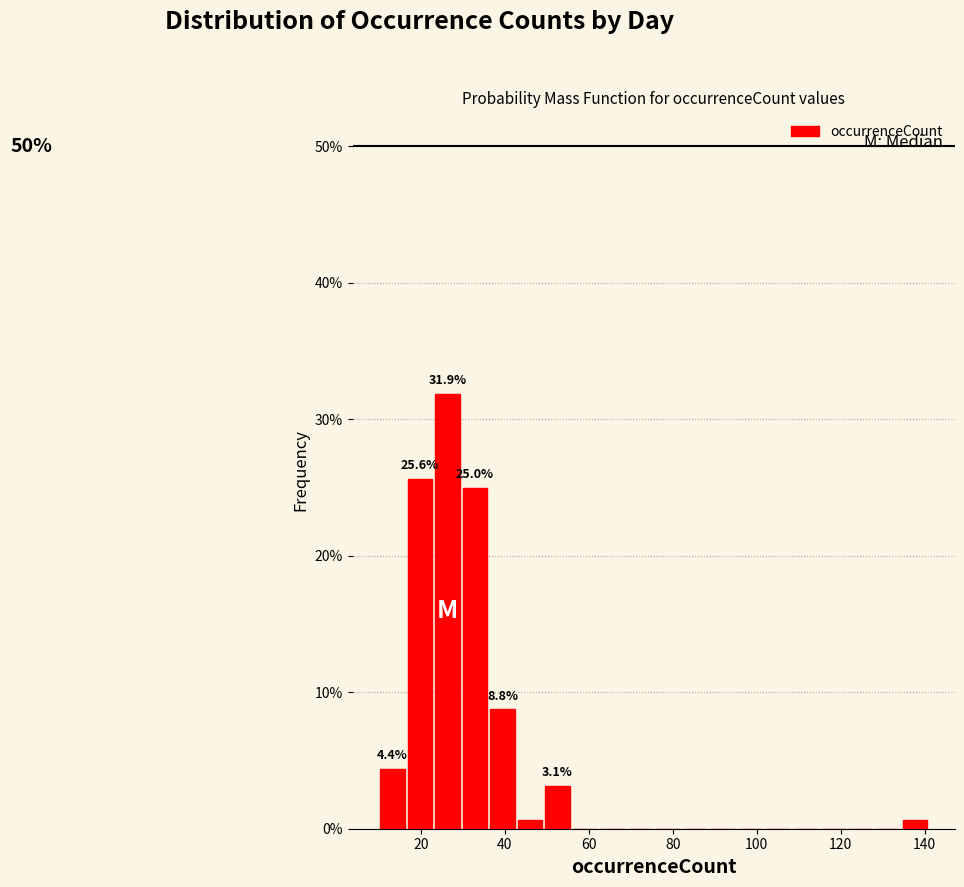

Read against the x-axis, roughly where is the centre of the tallest bar?

26